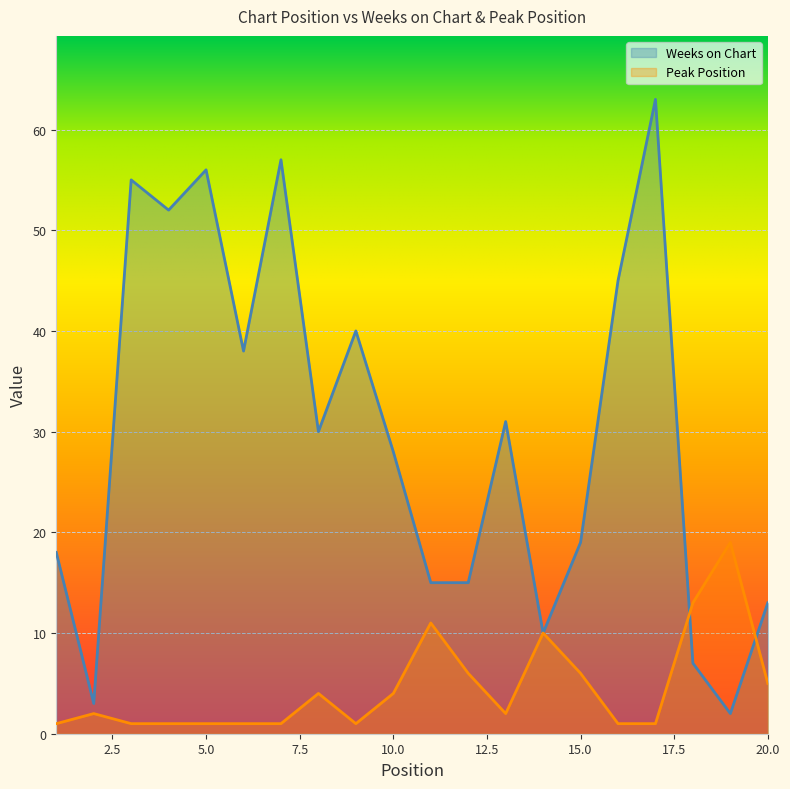

How many lines are shown in the chart?

2